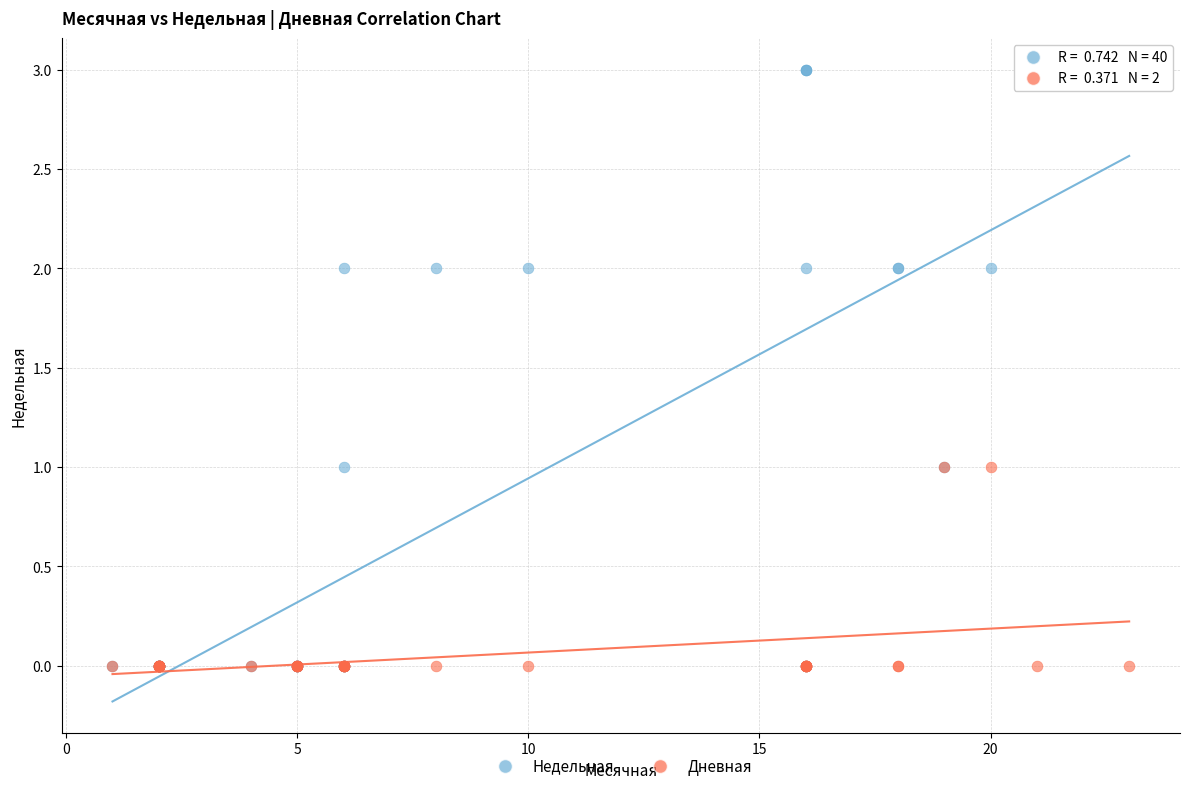

Which series reaches the maximum Y coordinate?

Недельная